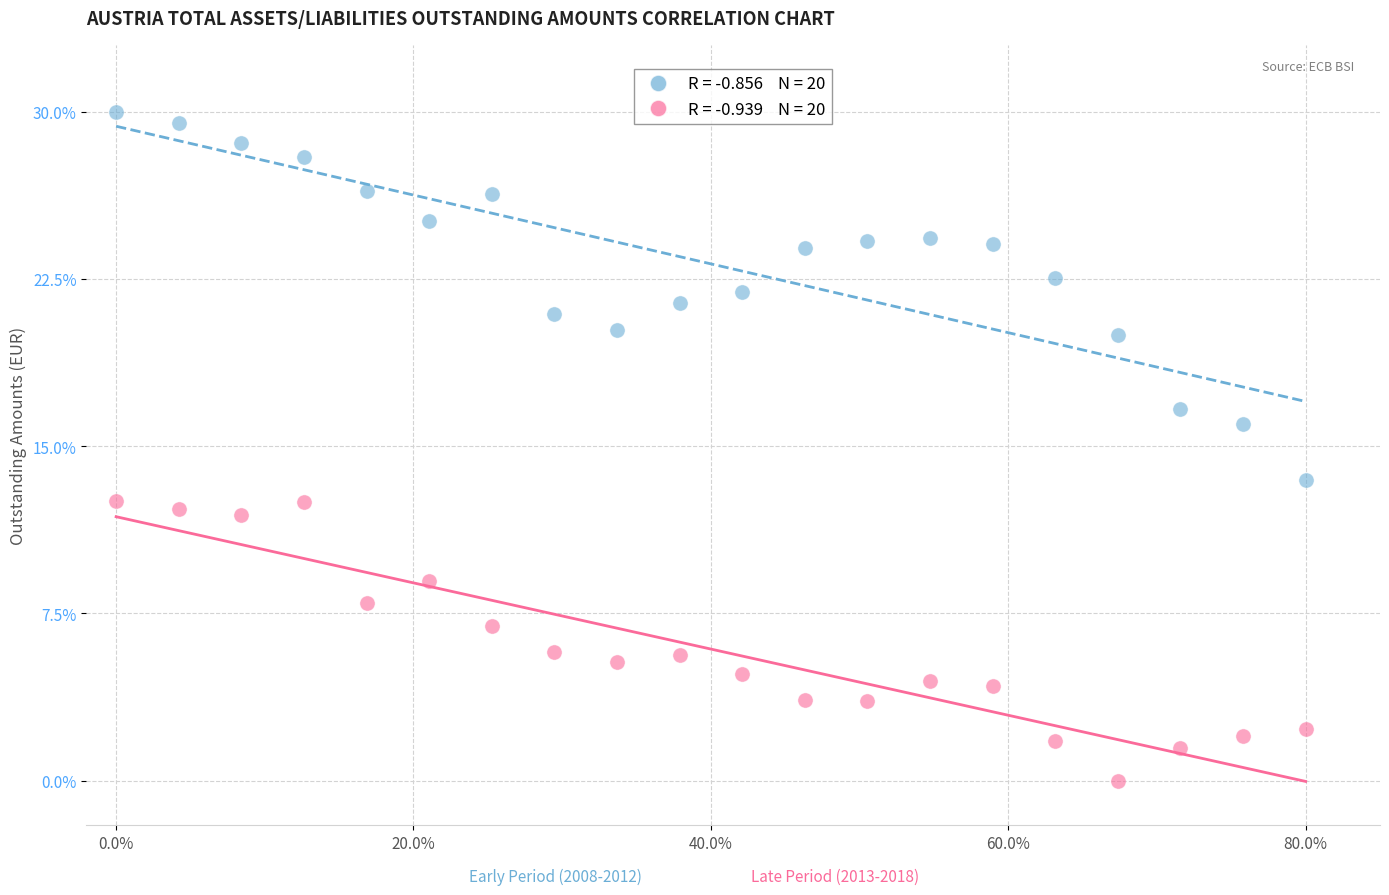

Across all data points, what is the range of Y values (max minus min)?

30.0